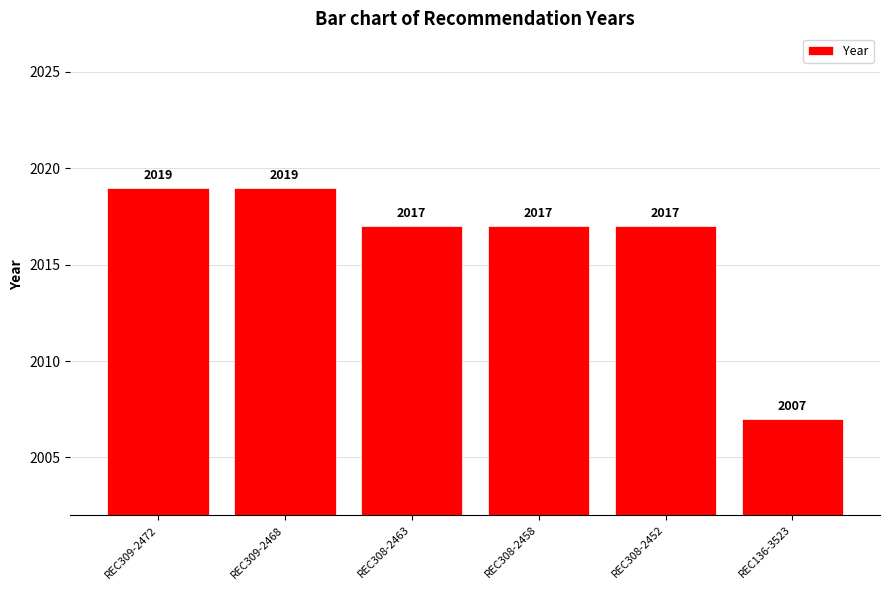

What is the label of the 1st bar from the left?

REC309-2472